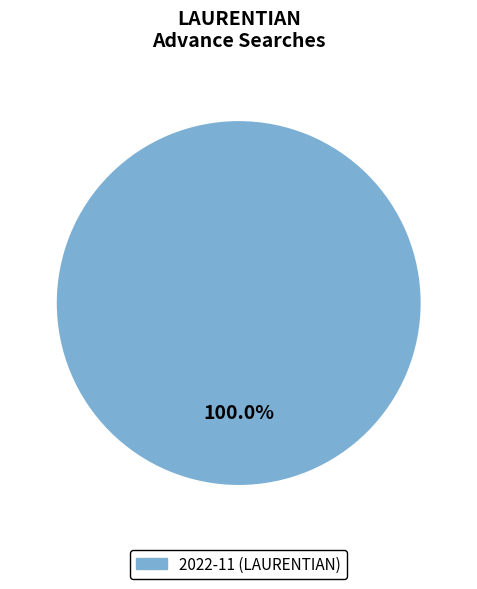

What is the majority slice?

2022-11 (LAURENTIAN)